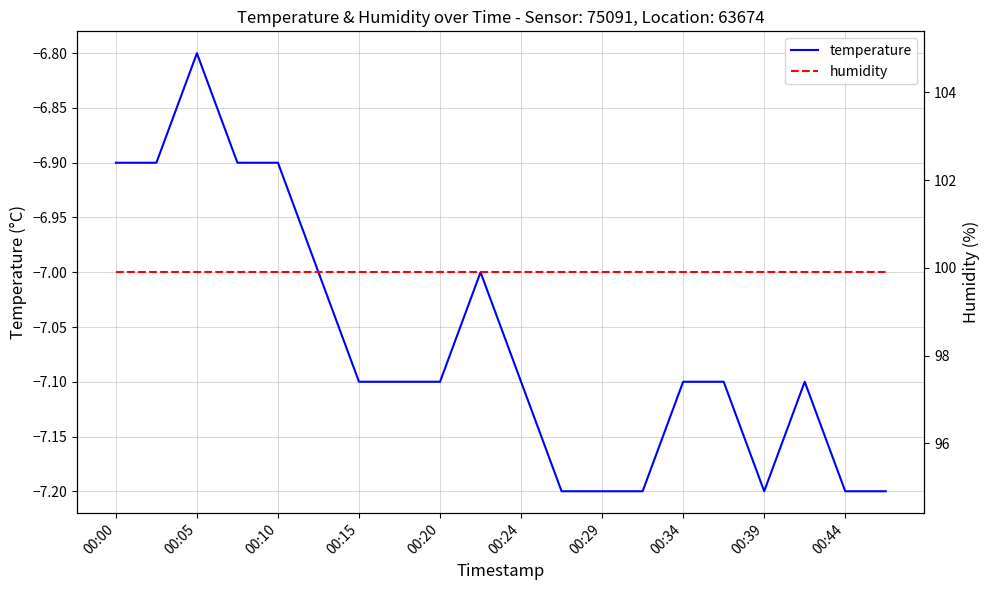

True or false: temperature and humidity intersect in this chart.

False